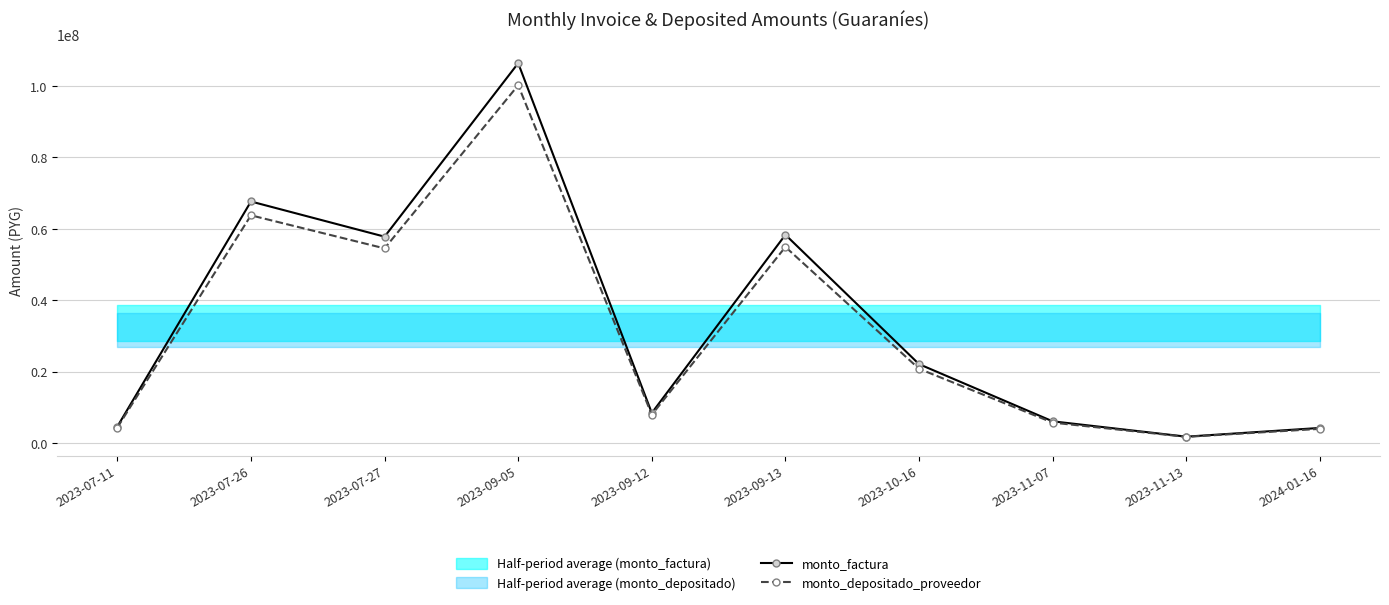

Where is the first local minimum for monto_depositado_proveedor?

2023-07-27